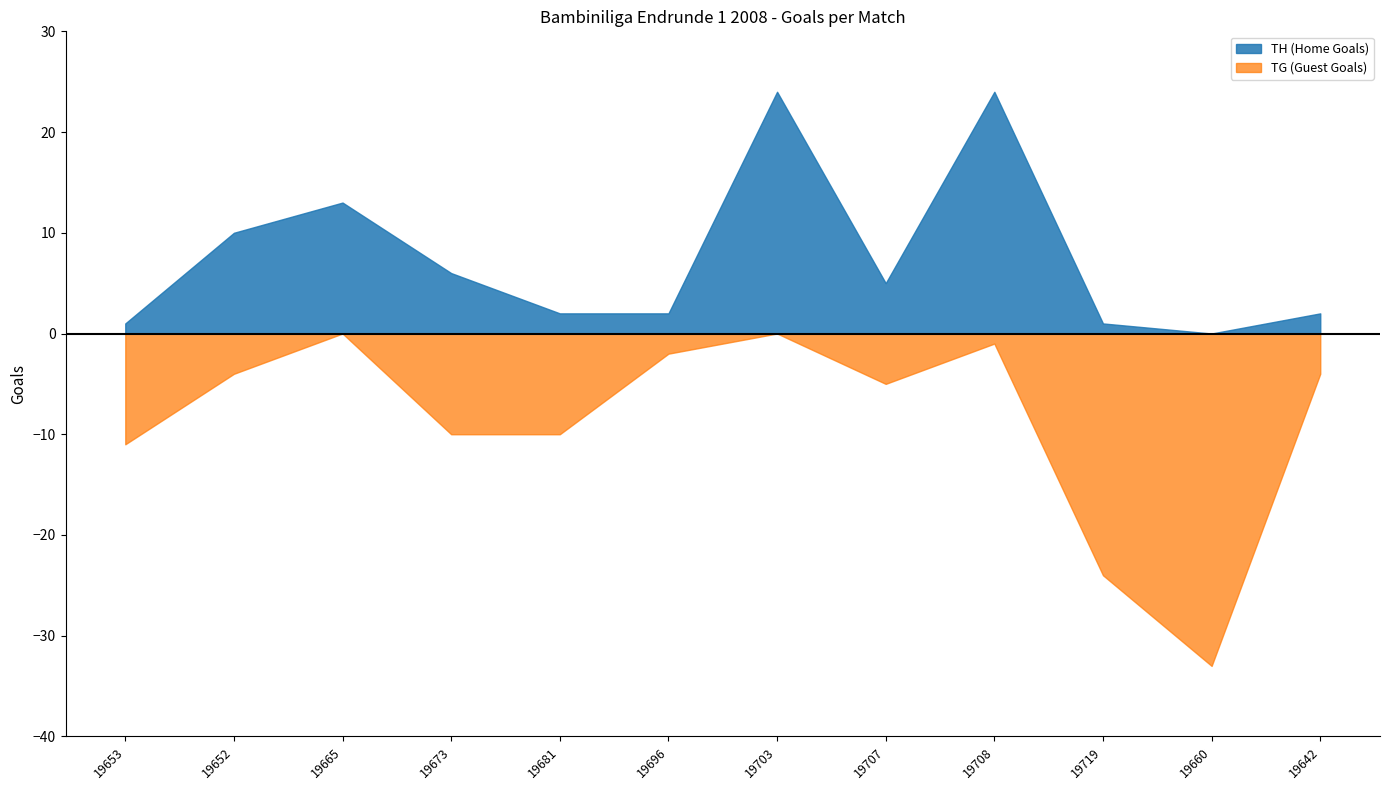

Does the chart have visible grid lines?

No